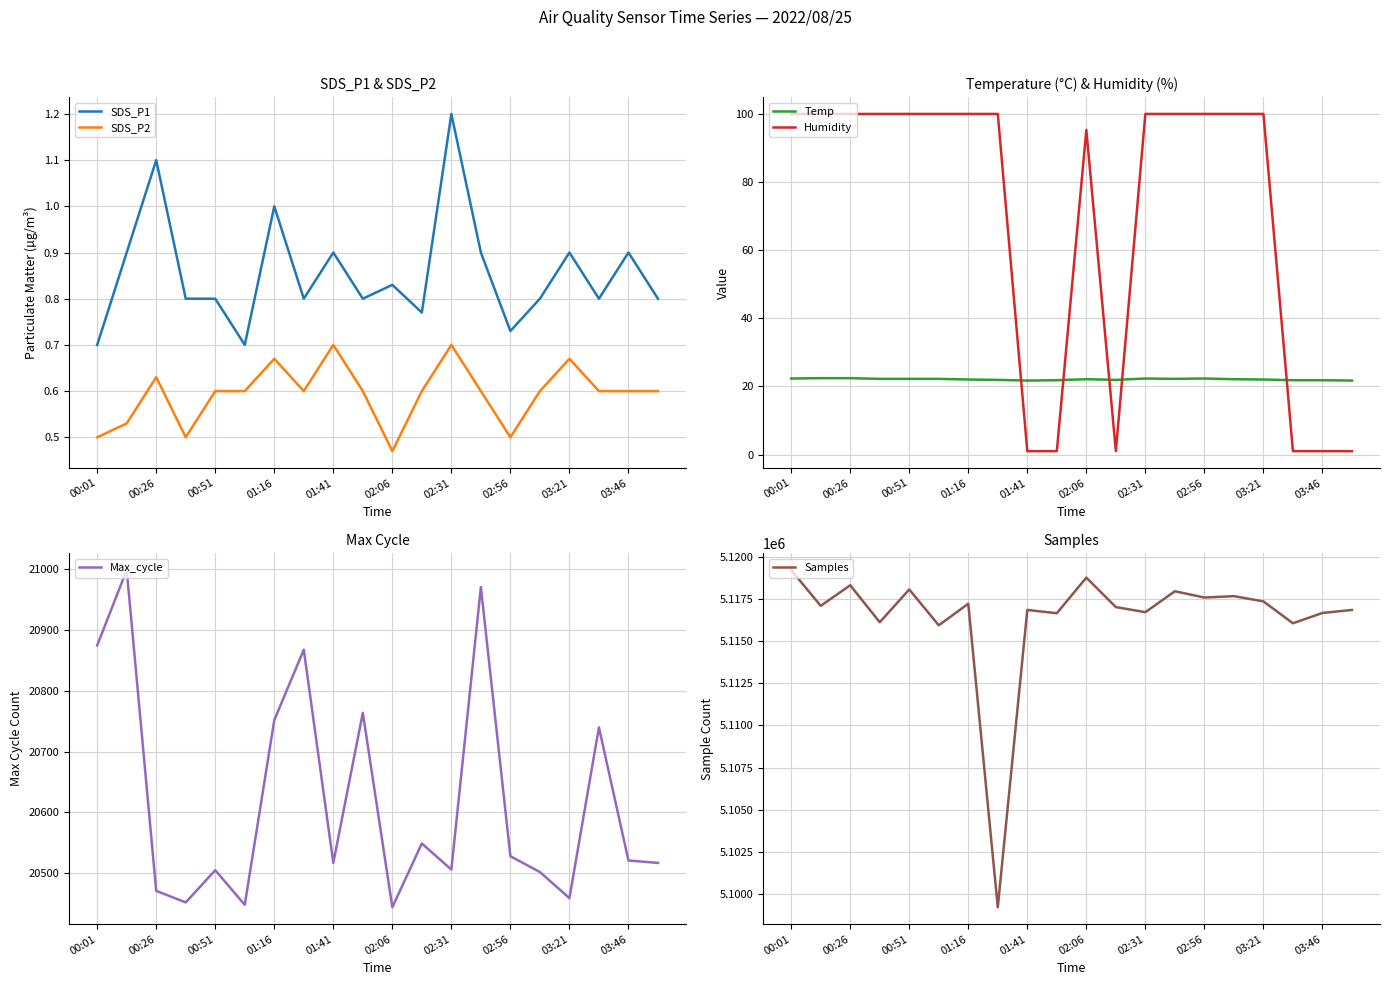

The value of SDS_P2 at 00:01 is 0.5. True or false?

True